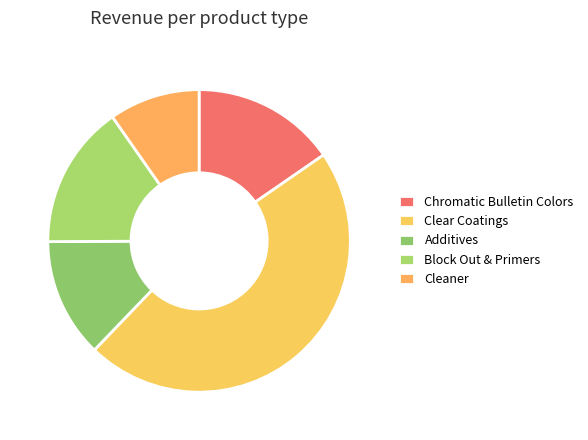

How many slices are in this pie chart?

5